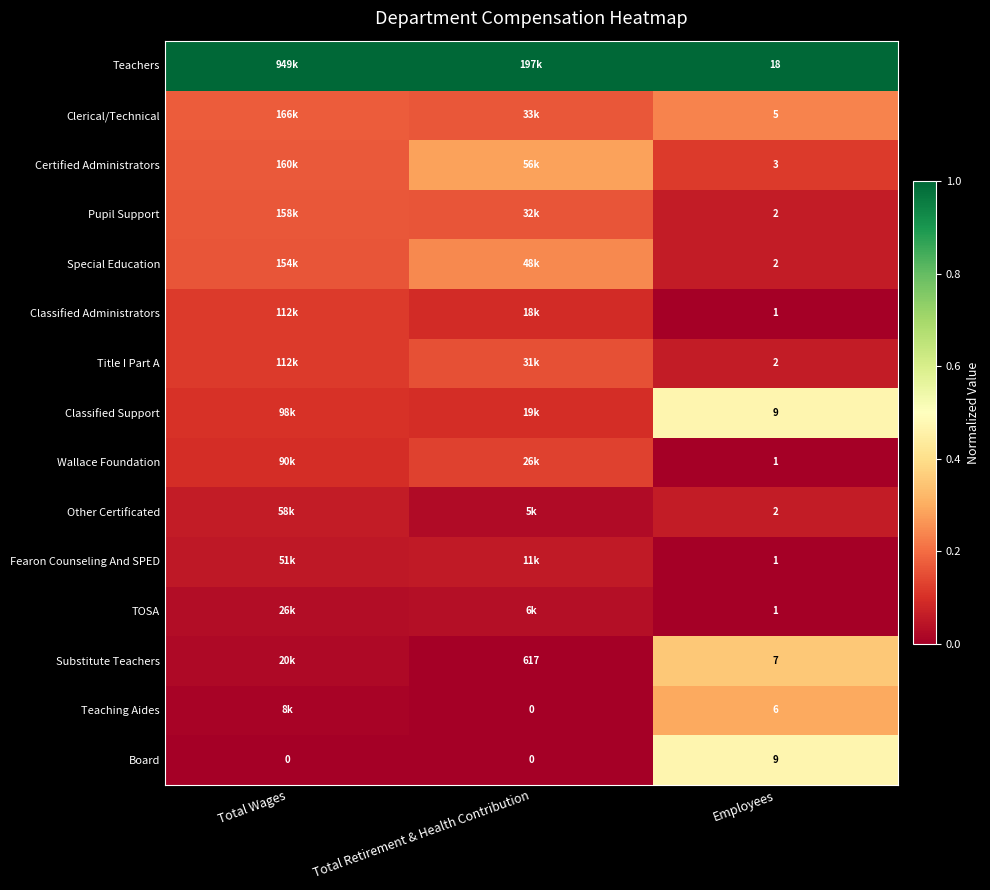

At how many categories does at least one series exceed 0?

3